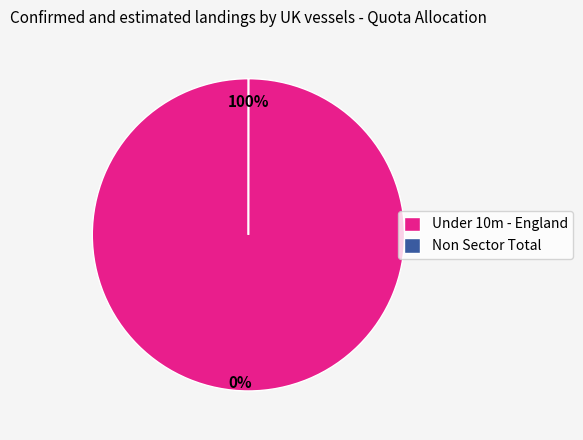

Between Non Sector Total and Under 10m - England, which is larger?

Under 10m - England